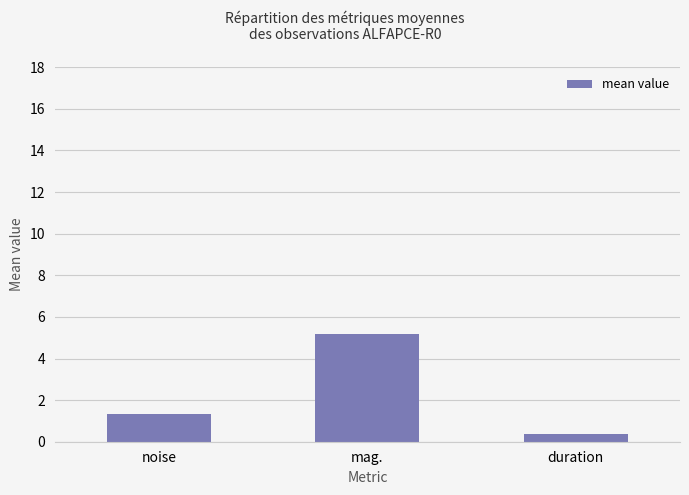

Does the chart contain stacked bars?

No